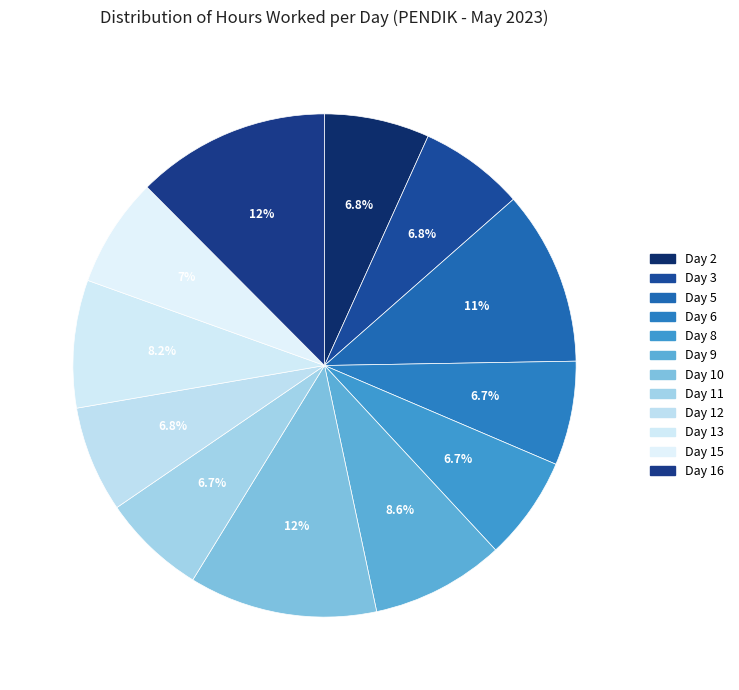

Combined, what portion of the pie is Day 5 and Day 12?

18.0%